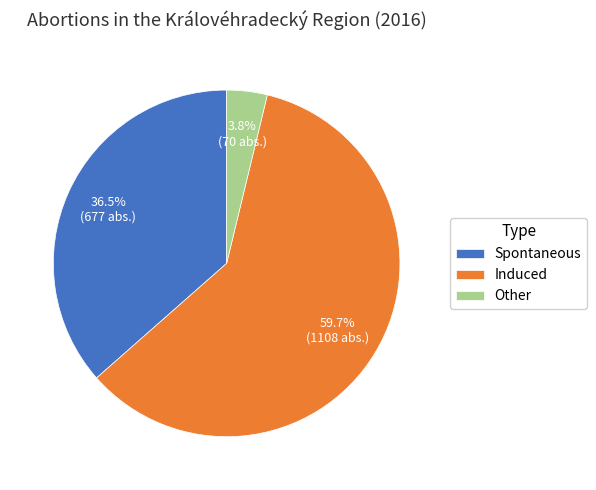

What is the smallest slice in the pie chart?

Other